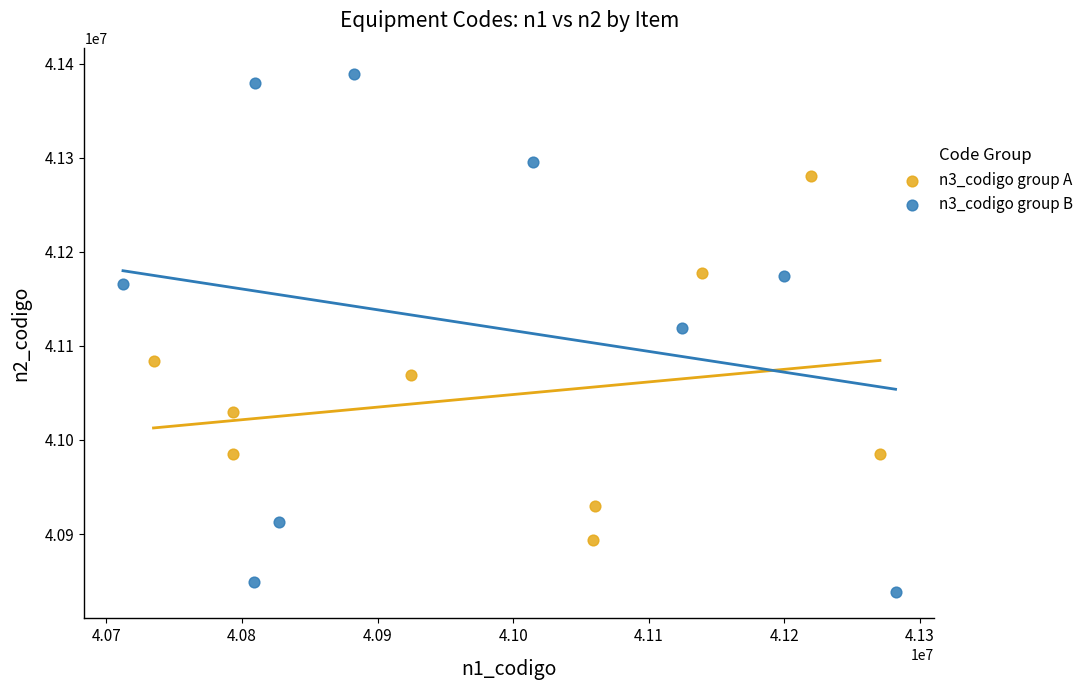

What are all the series names shown in the legend?

n3_codigo group A, n3_codigo group B